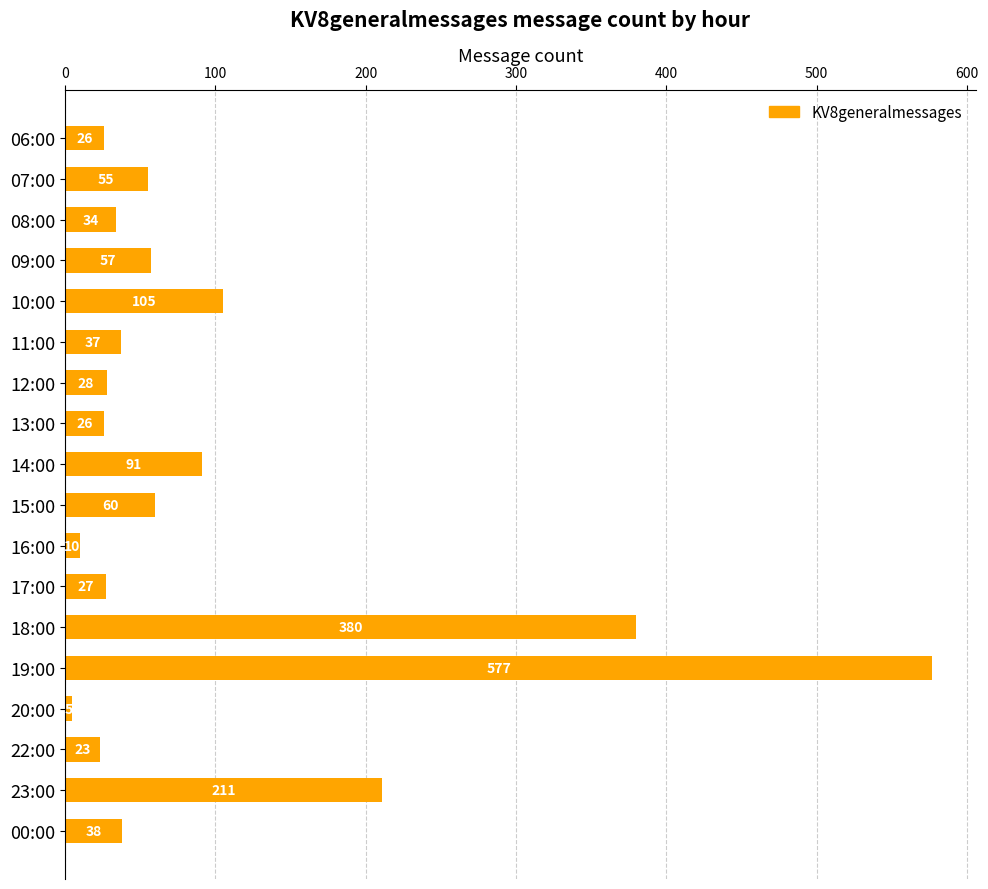

The chart shows a value of 380 at 18:00. True or false?

True